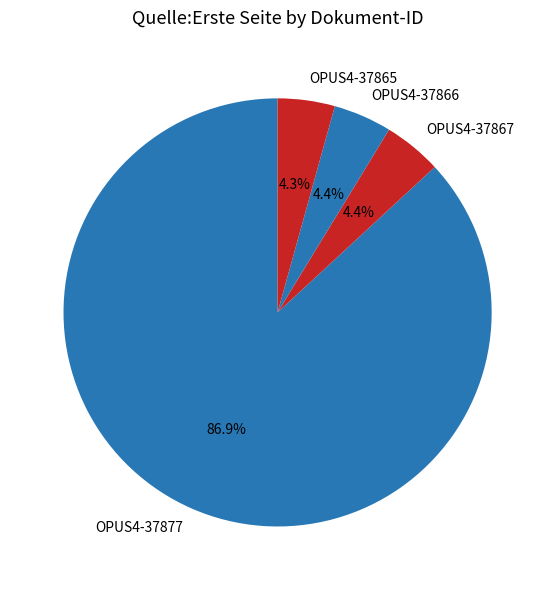

What portion of the pie excludes OPUS4-37877?

13.1%